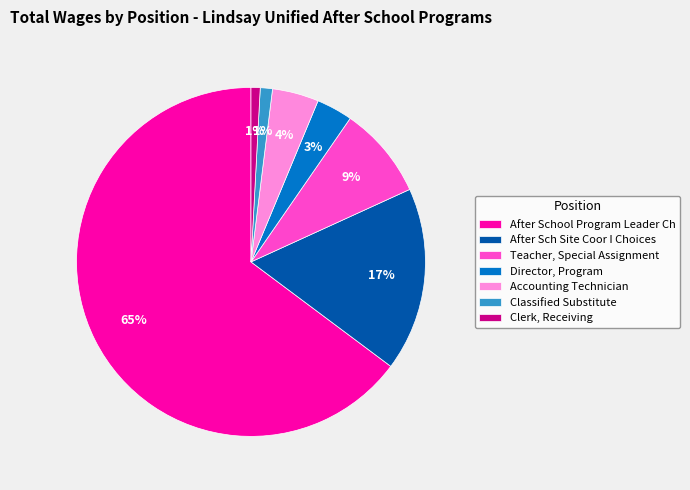

The Teacher, Special Assignment slice represents 9% of the pie. True or false?

True